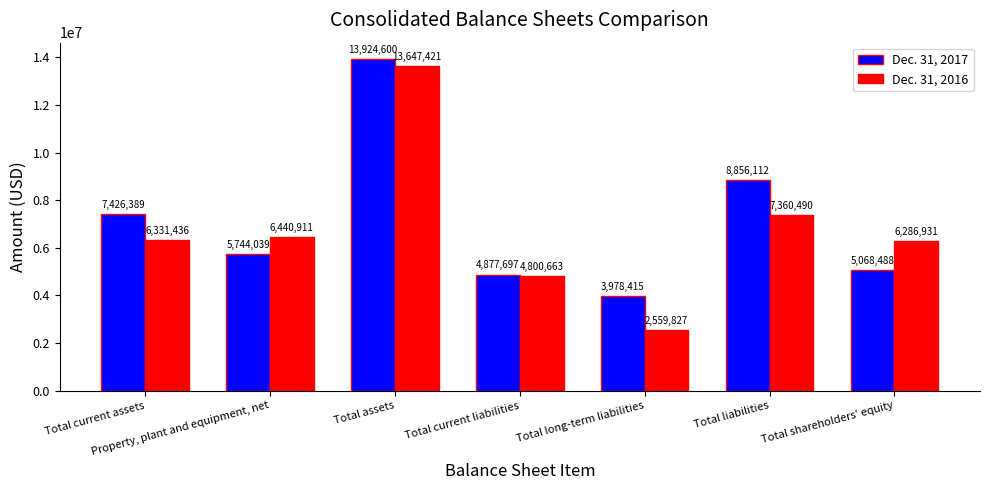

Reading left to right, what are all the values shown in this chart?

Dec. 31, 2017: Total current assets=7426389	Property, plant and equipment, net=5744039	Total assets=13924600	Total current liabilities=4877697	Total long-term liabilities=3978415	Total liabilities=8856112	Total shareholders' equity=5068488
Dec. 31, 2016: Total current assets=6331436	Property, plant and equipment, net=6440911	Total assets=13647421	Total current liabilities=4800663	Total long-term liabilities=2559827	Total liabilities=7360490	Total shareholders' equity=6286931